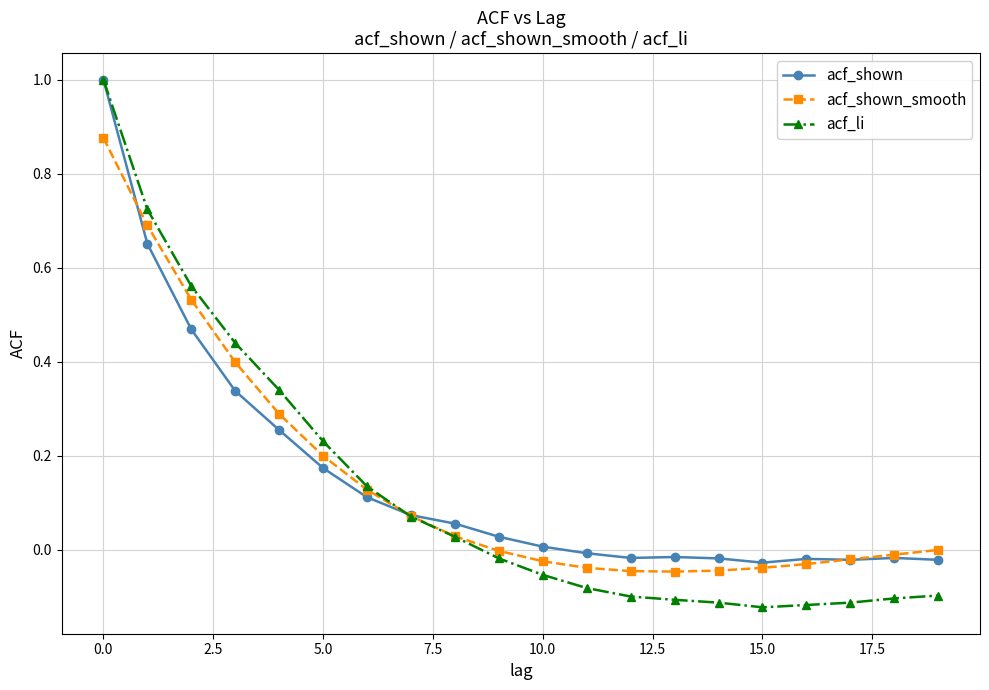

Which series has the widest spread of values?

acf_li